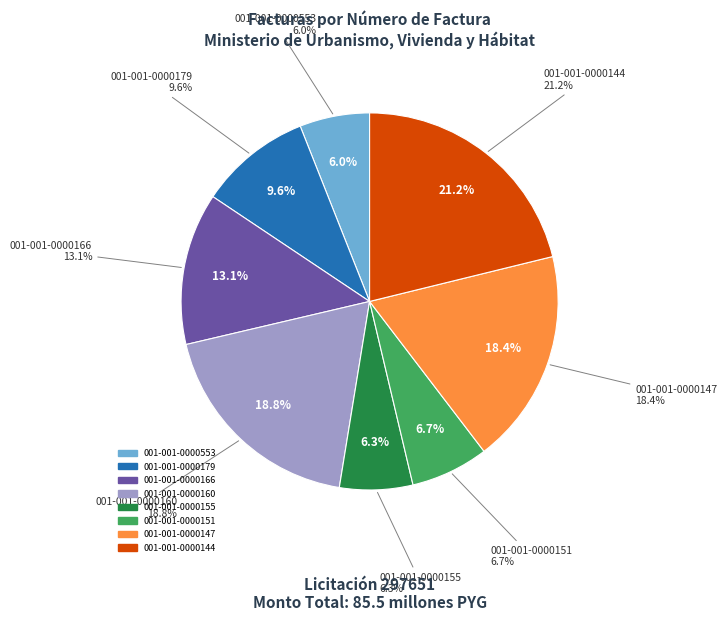

Is it true that 001-001-0000147 is 12% of the pie?

False